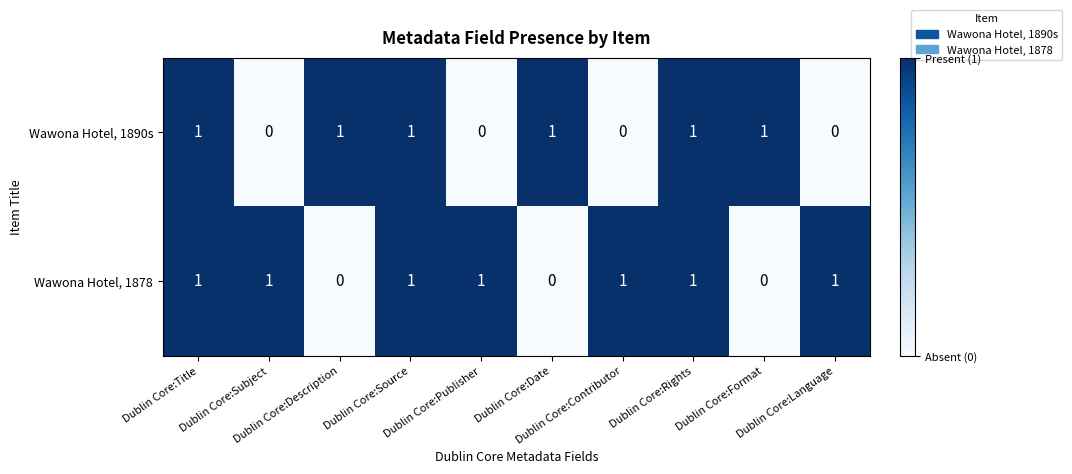

What is the sum of all Wawona Hotel, 1890s values?

6